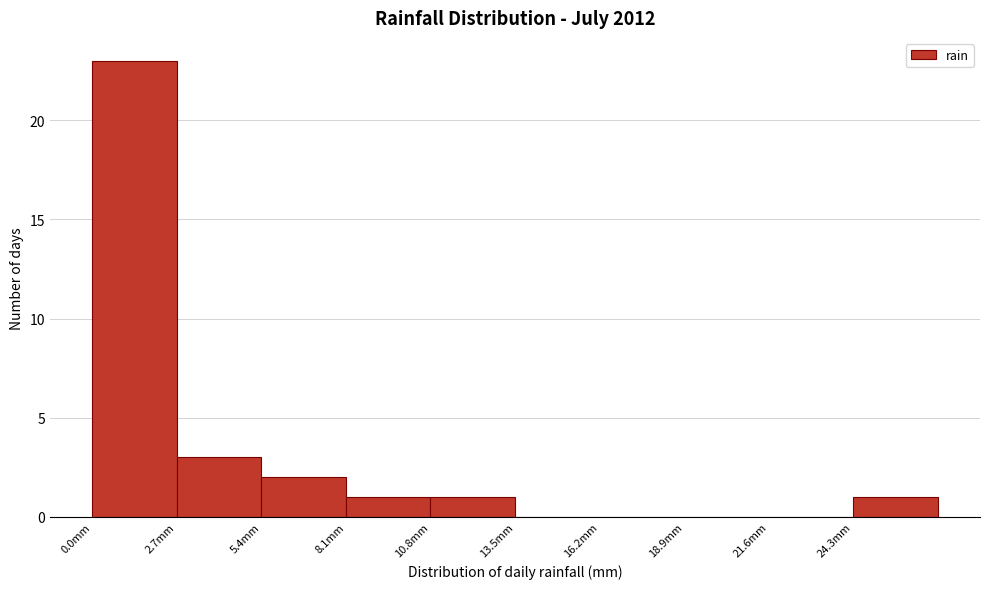

What is the height of the bar covering 2.7 to 5.4 on the x-axis? Neither the bar edges nor the heights are printed on the chart, so give them approximately, as read against the axes.

3